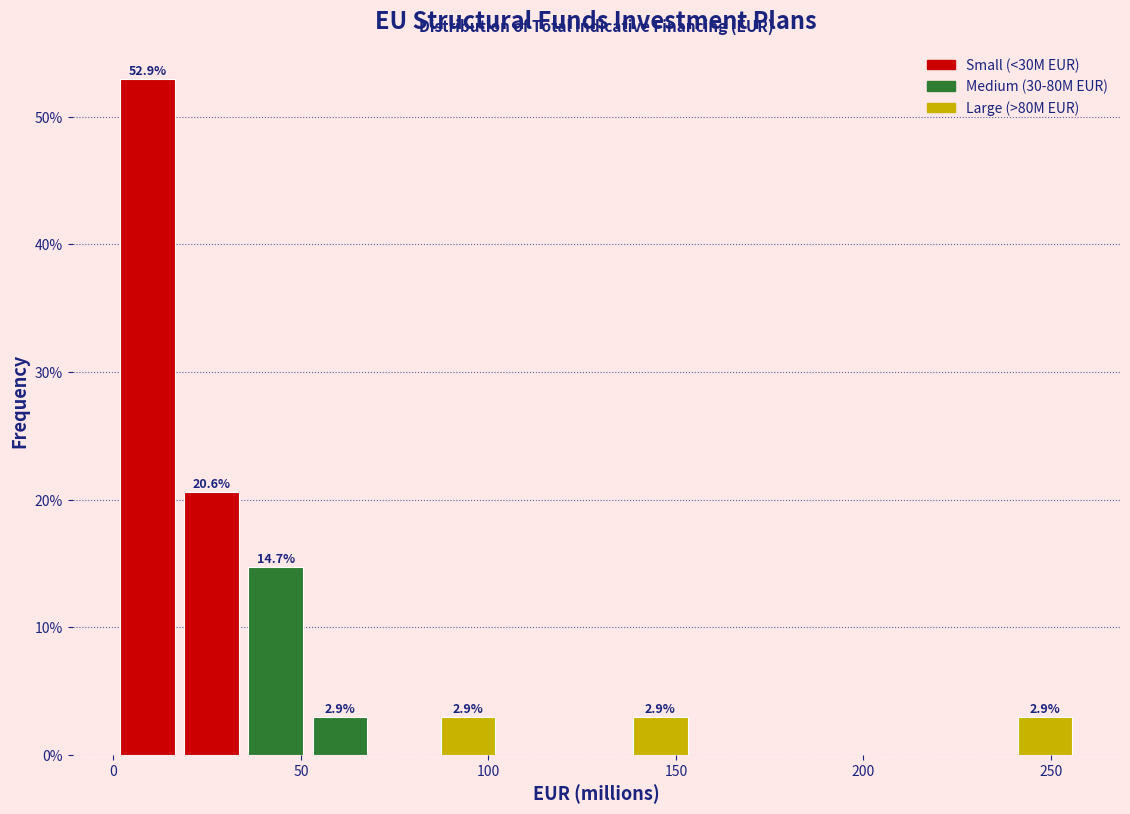

Around what value on the x-axis is the tallest bar? Give the approximate position of its centre, as read against the axis.

10